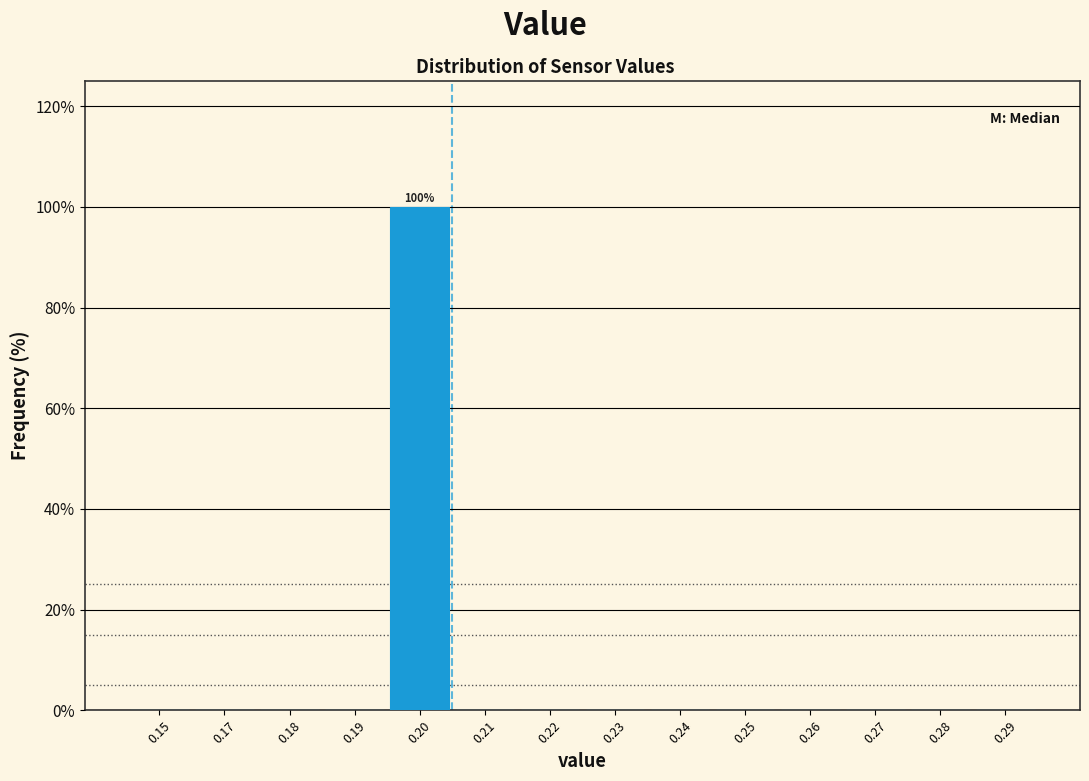

Reading left to right, extract all data points from this chart.

0.15=0	0.17=0	0.18=0	0.19=0	0.20=100	0.21=0	0.22=0	0.23=0	0.24=0	0.25=0	0.26=0	0.27=0	0.28=0	0.29=0